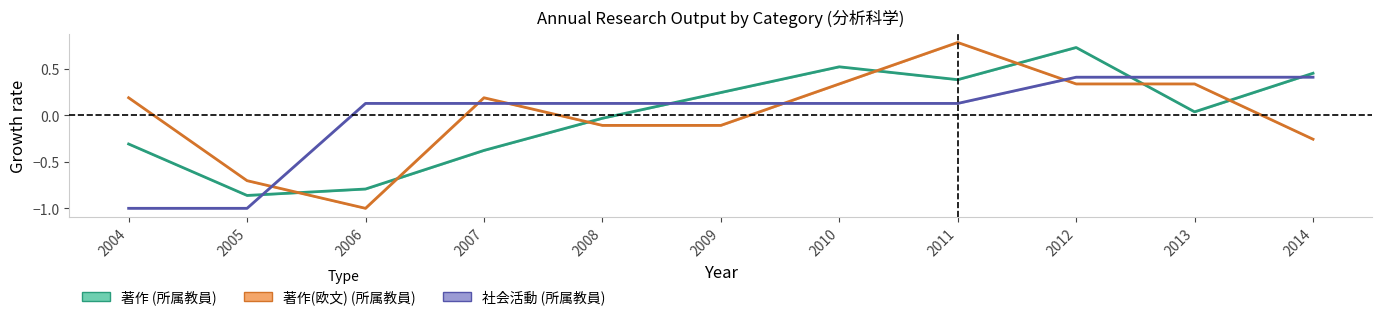

Reading left to right, extract all data points from this chart.

著作 mid (所属教員): 2004=-0.3	2005=-0.9	2006=-0.8	2007=-0.4	2008=-0.0	2009=0.2	2010=0.5	2011=0.4	2012=0.7	2013=0.0	2014=0.5
著作(欧文) mid (所属教員): 2004=0.2	2005=-0.7	2006=-1.0	2007=0.2	2008=-0.1	2009=-0.1	2010=0.3	2011=0.8	2012=0.3	2013=0.3	2014=-0.3
社会活動 mid (所属教員): 2004=-1.0	2005=-1.0	2006=0.1	2007=0.1	2008=0.1	2009=0.1	2010=0.1	2011=0.1	2012=0.4	2013=0.4	2014=0.4